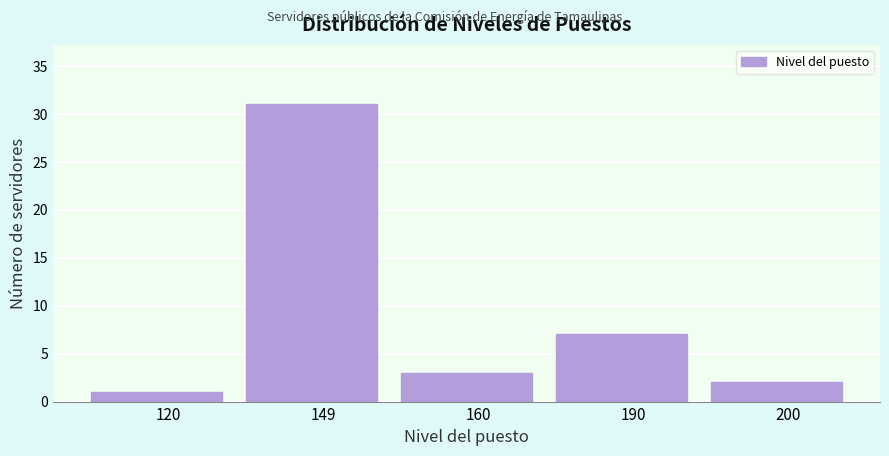

Reading left to right, transcribe all the data shown in this chart.

120=1	149=31	160=3	190=7	200=2